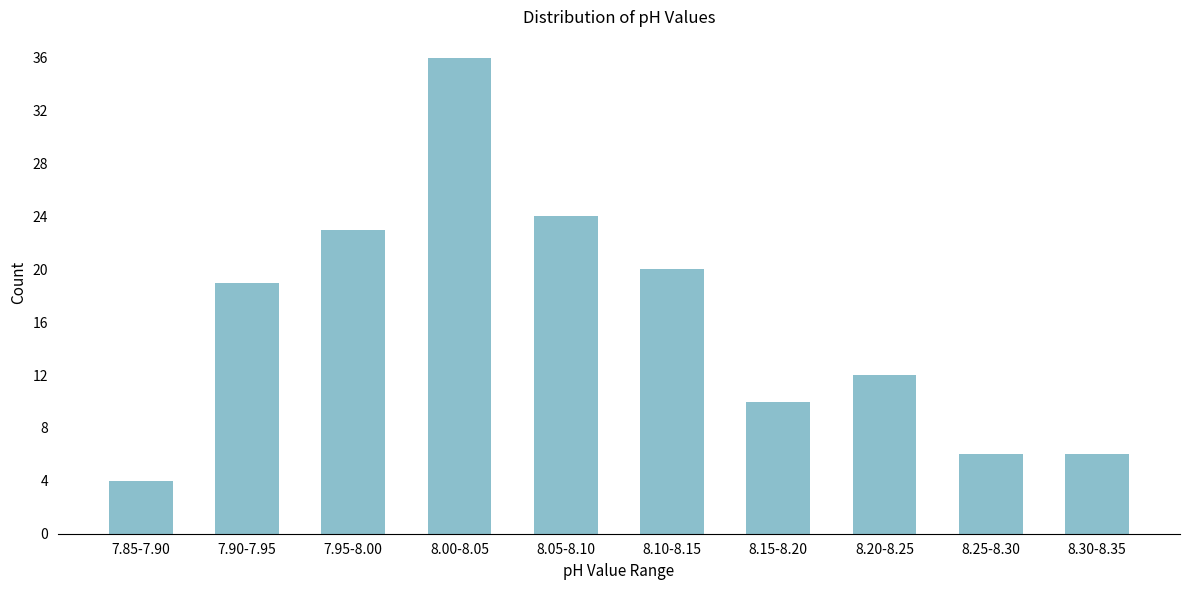

Reading left to right, transcribe all the data shown in this chart.

4	19	23	36	24	20	10	12	6	6